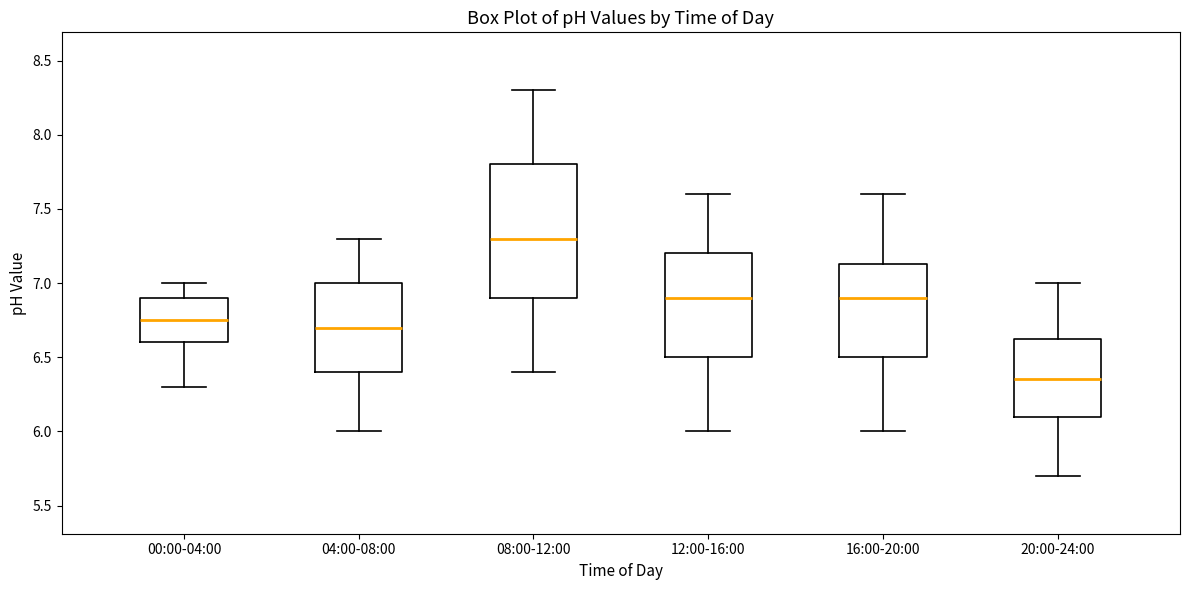

Which box has the highest median line?

08:00-12:00